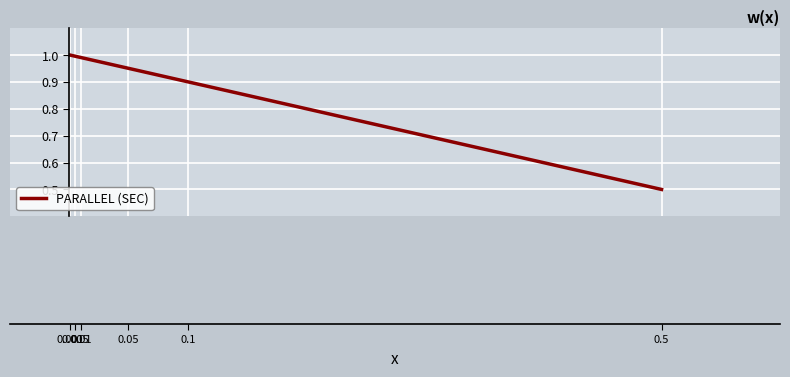

How many lines are shown in the chart?

1